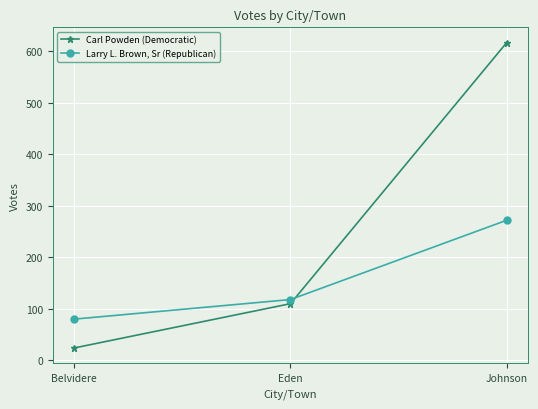

Which series has the largest range (max minus min)?

Carl Powden (Democratic)